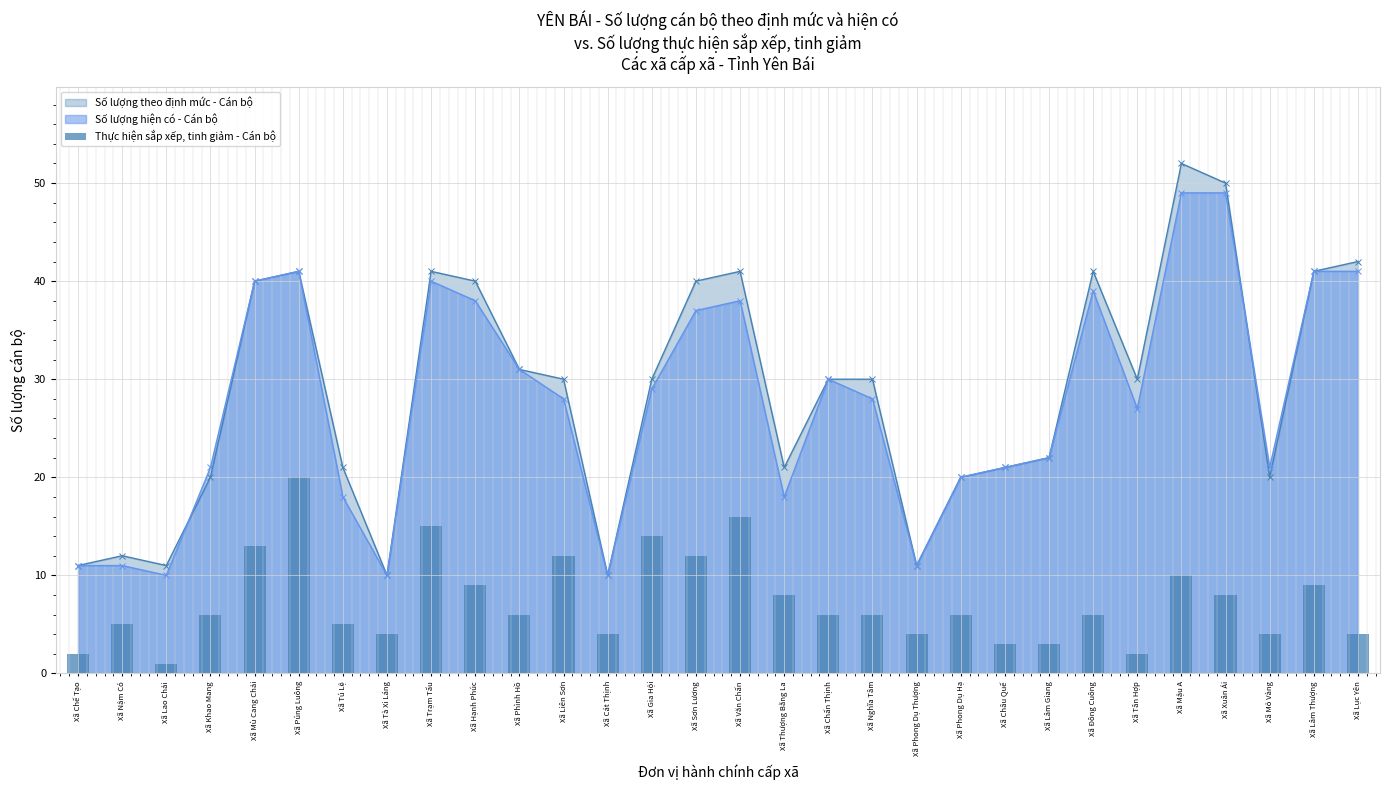

The Số lượng hiện có - Cán bộ series shows 47 at Xã Liên Sơn. True or false?

False